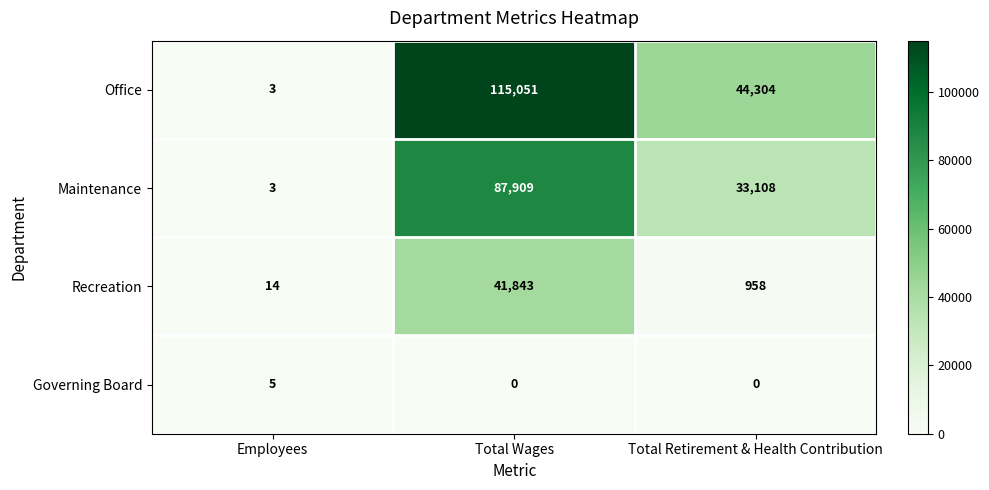

Which category has the lowest value in the Recreation series?

Employees